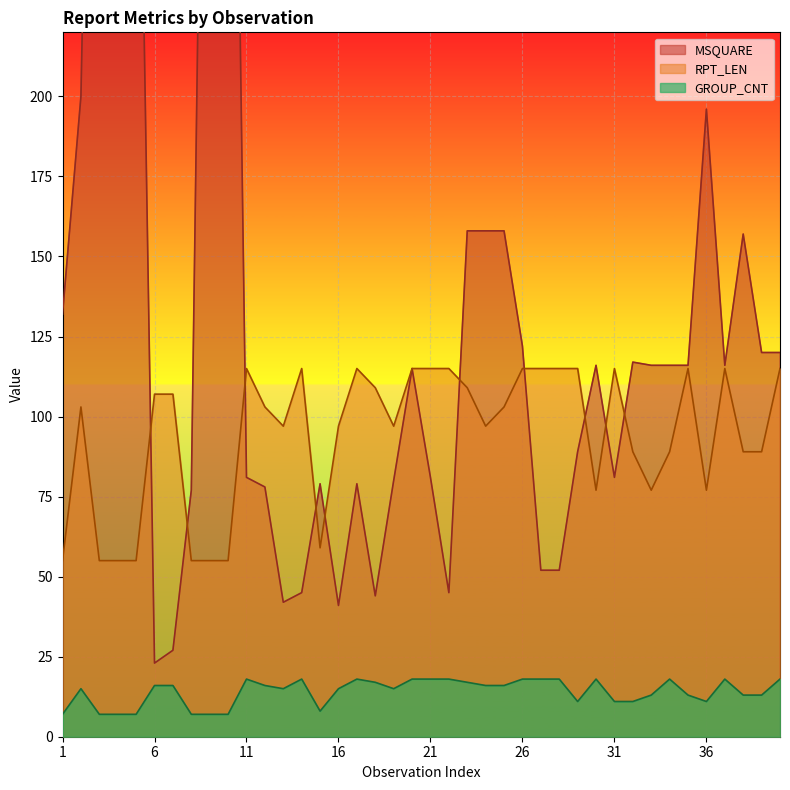

Rank the series by their maximum value, from highest to lowest.

MSQUARE, RPT_LEN, GROUP_CNT